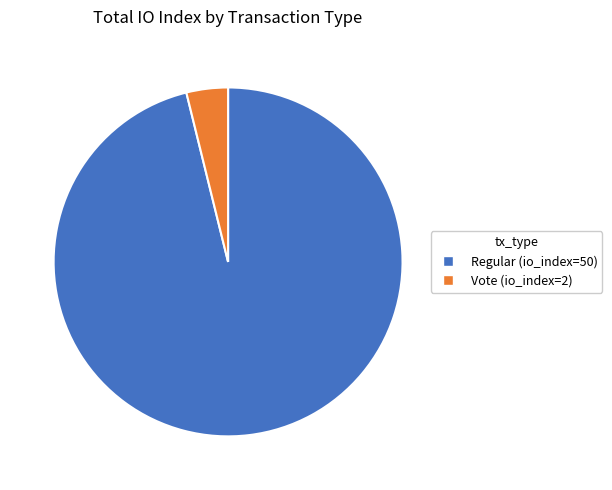

Which slice represents more than half of the pie?

Regular (io_index=50)